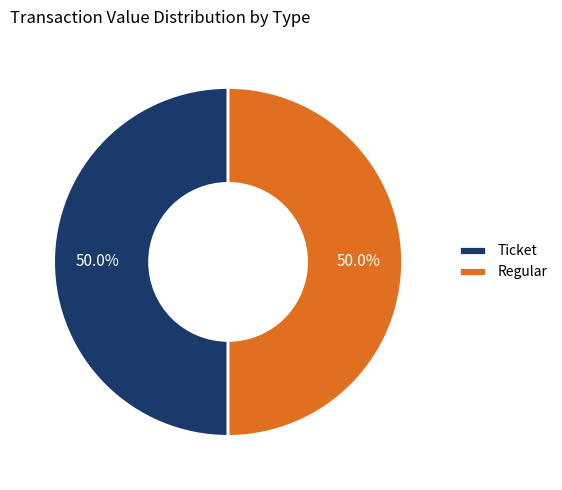

What is the ratio of the value at Regular to the value at Ticket?

1.0